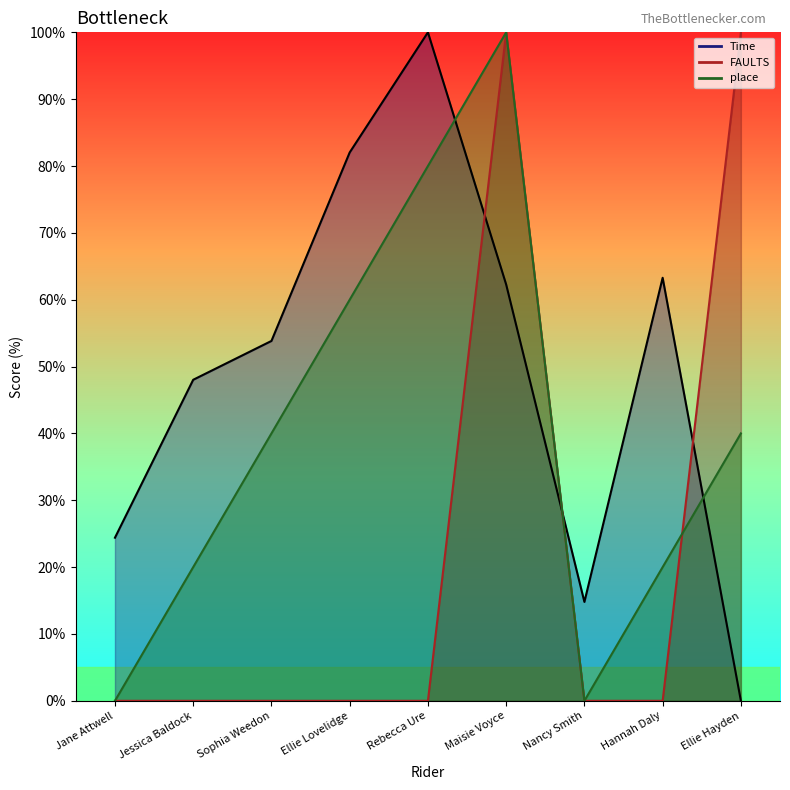

Is the value of Time at Sophia Weedon greater than the value of FAULTS at Sophia Weedon?

Yes